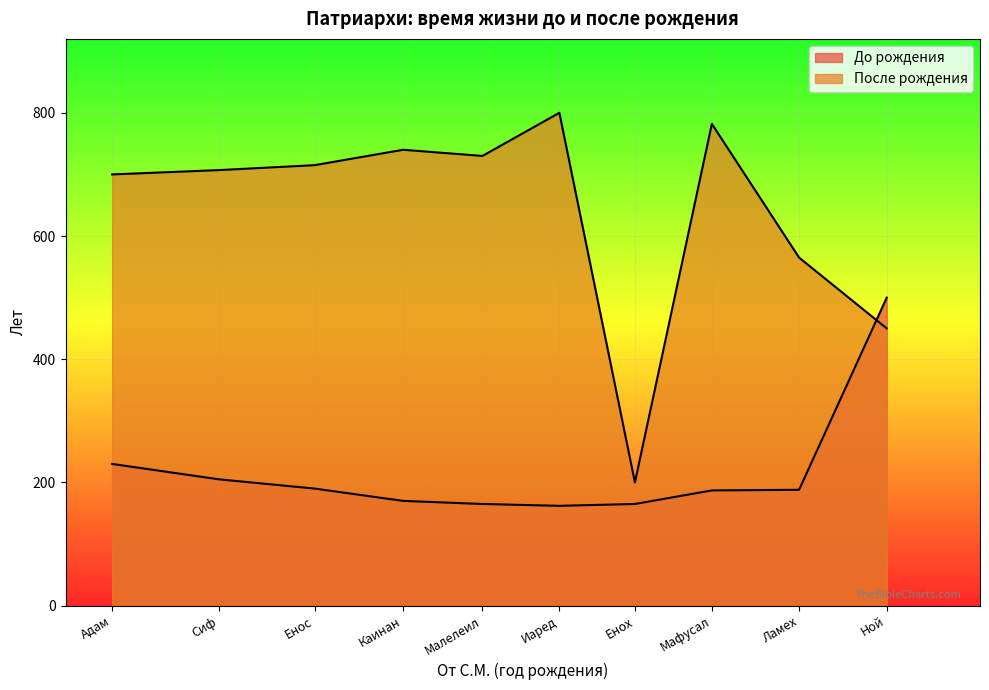

Rank the categories by До рождения value from highest to lowest.

Ной, Адам, Сиф, Енос, Ламех, Мафусал, Каинан, Малелеил, Енох, Иаред